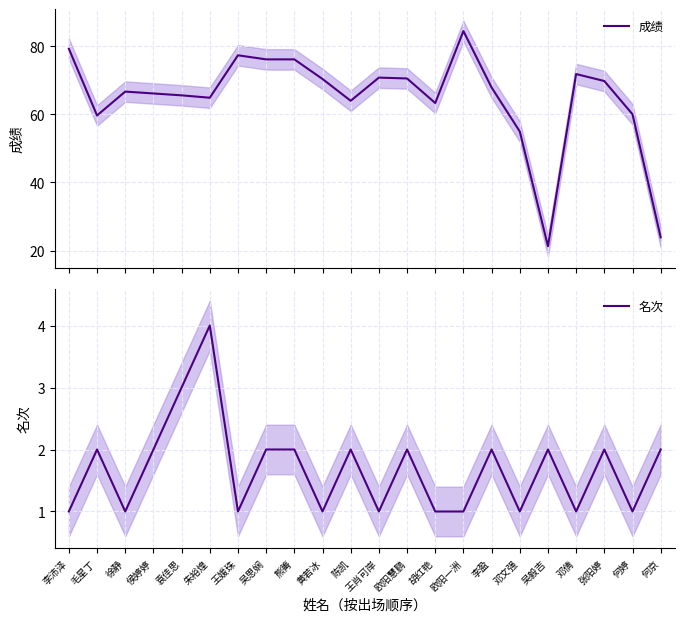

How many interior local peaks does the 名次 series have?

7